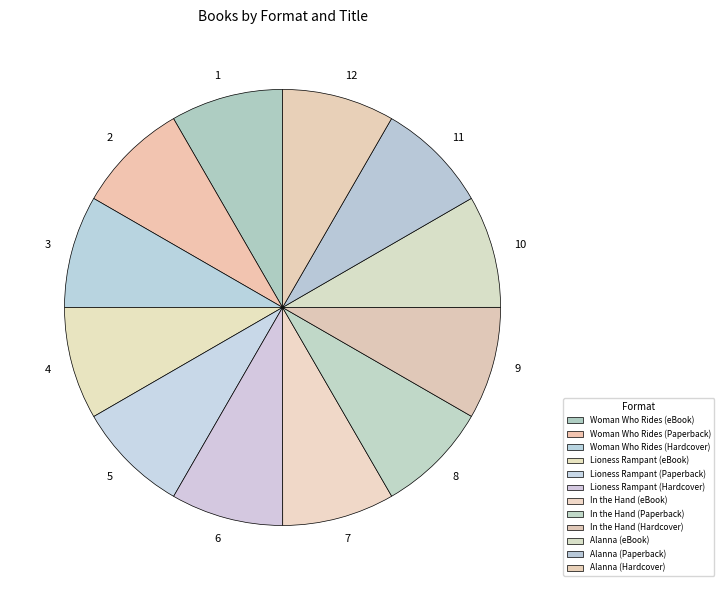

What is the ratio of the value at 6 to the value at 8?

1.0